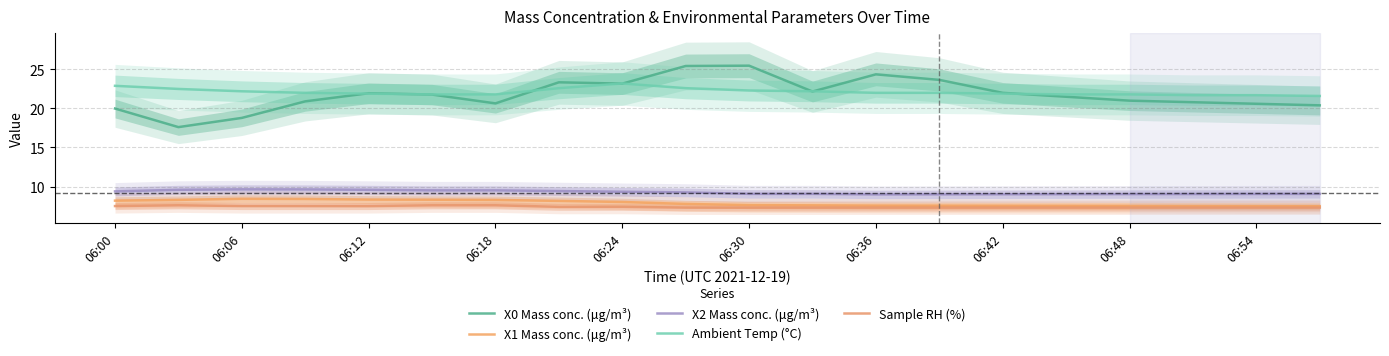

True or false: X1 Mass conc. (μg/m³) has more than 2 points higher than both neighbors.

False